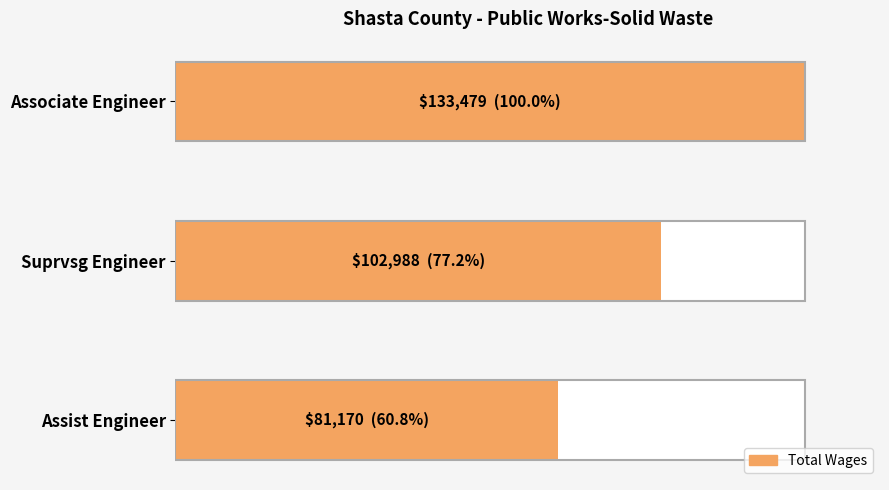

True or false: the data shows 124561 at Assist Engineer.

False